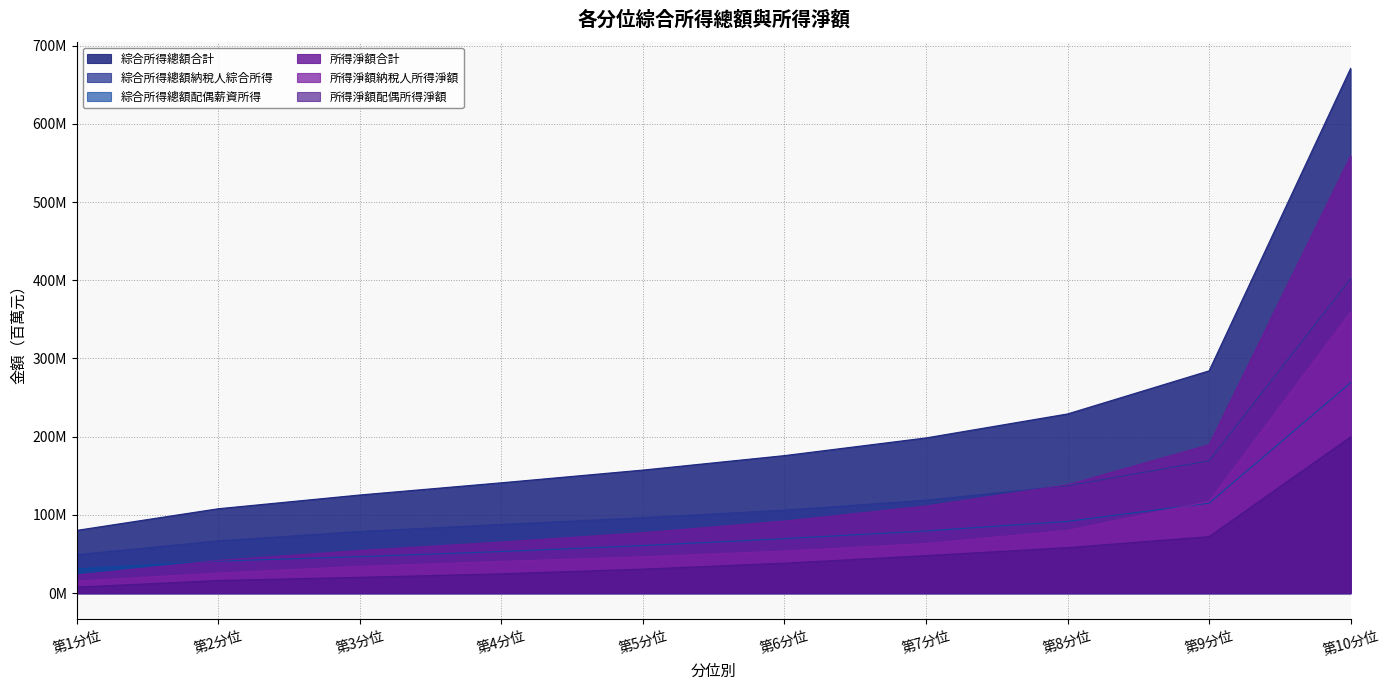

Count the number of data series in this chart.

6